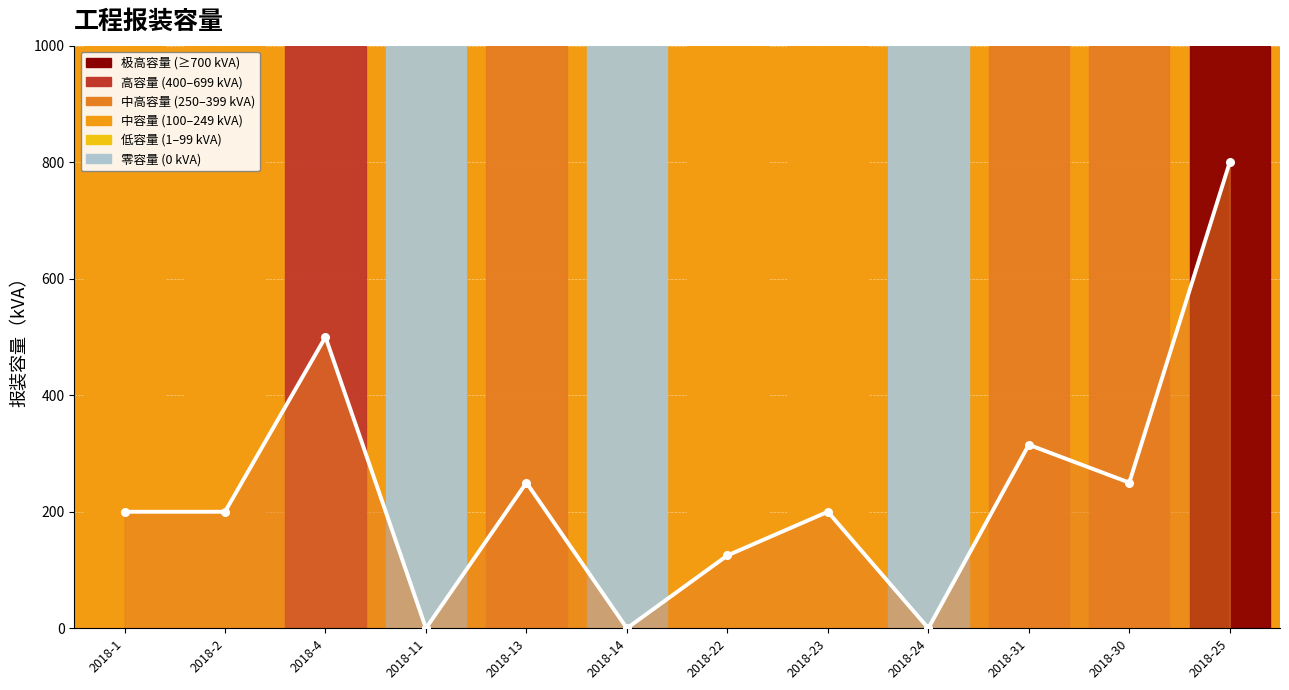

Which has a higher value, 2018-23 or 2018-22?

2018-23